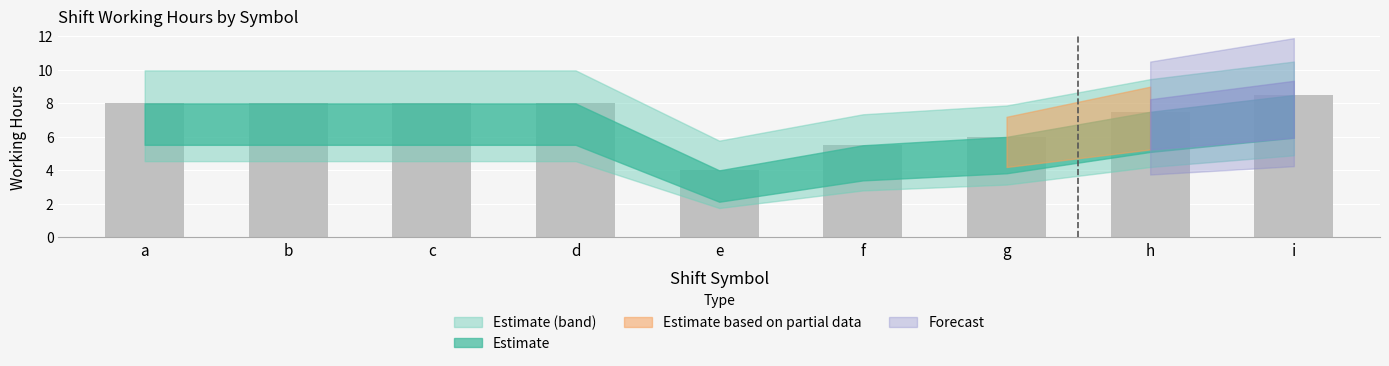

The chart shows a value of 2.3 at h. True or false?

False